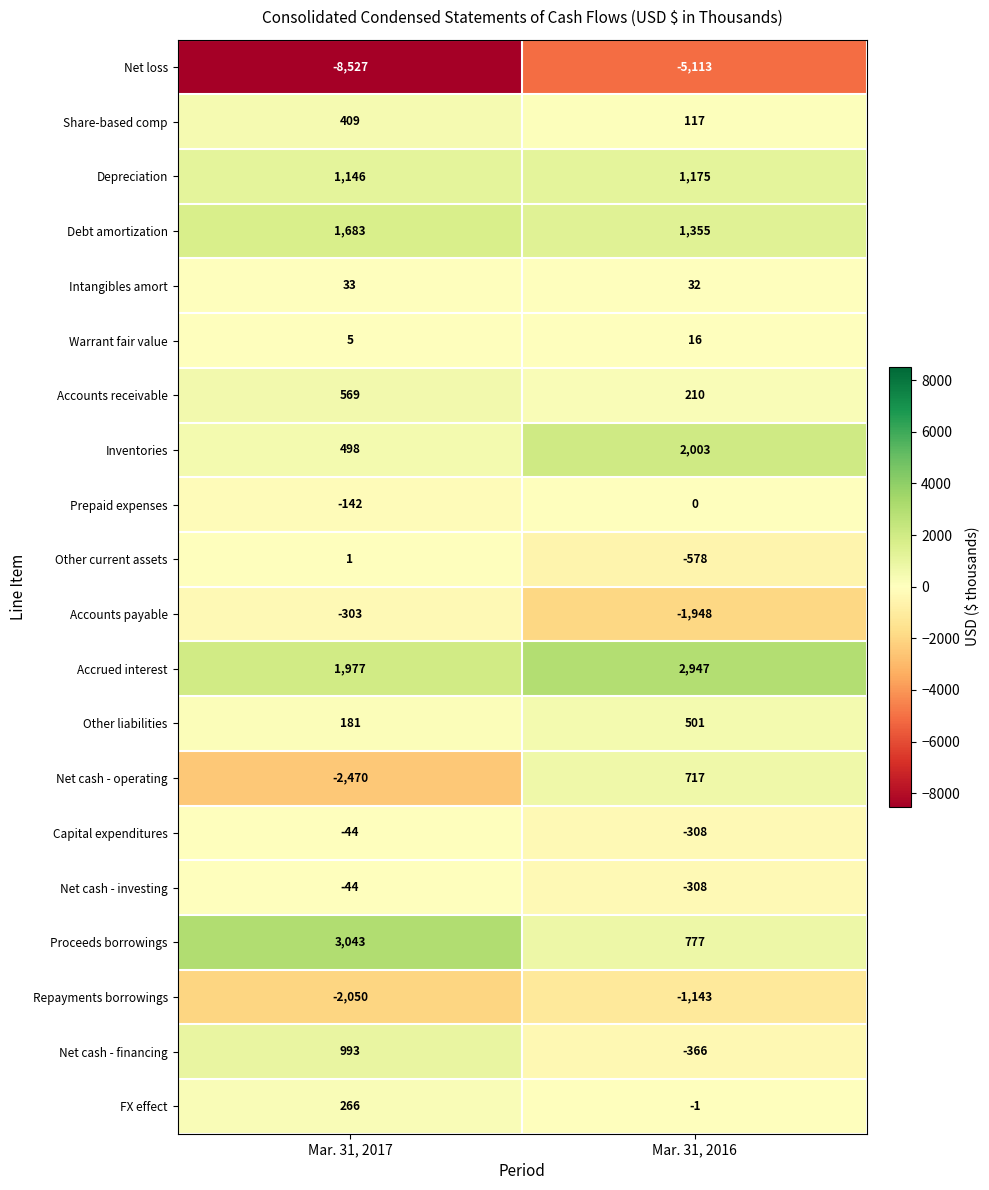

Which series changed the most between Mar. 31, 2017 and Mar. 31, 2016?

Net loss